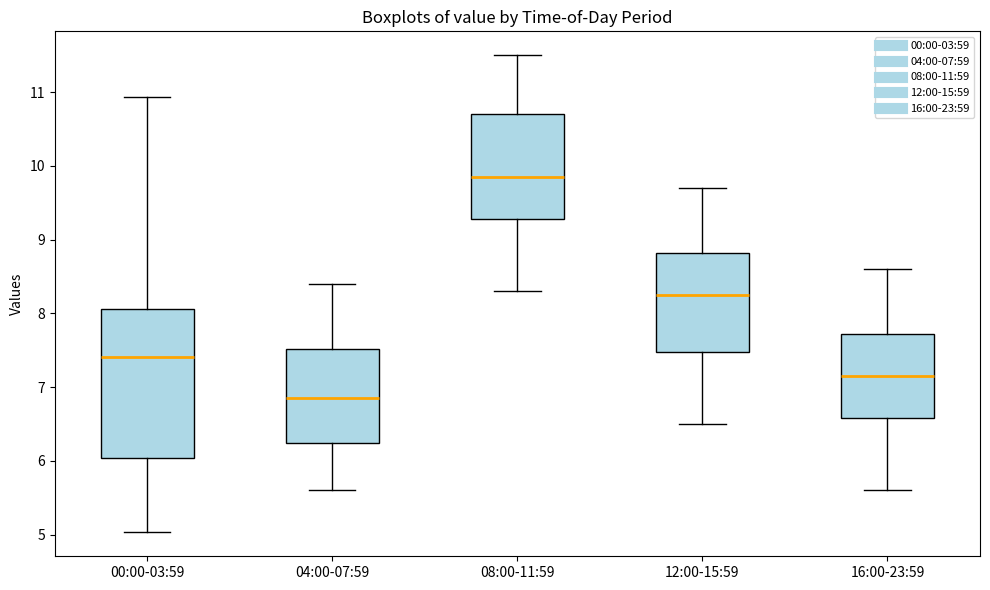

Which box has the lowest median line?

04:00-07:59